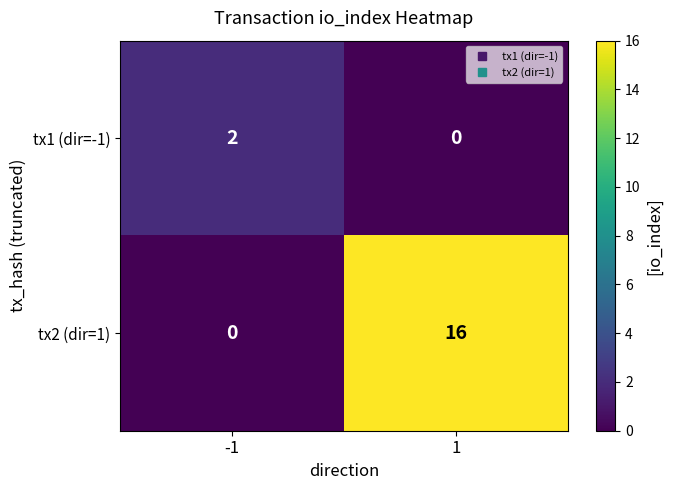

Rank the series by their maximum value, from lowest to highest.

tx1 (dir=-1), tx2 (dir=1)